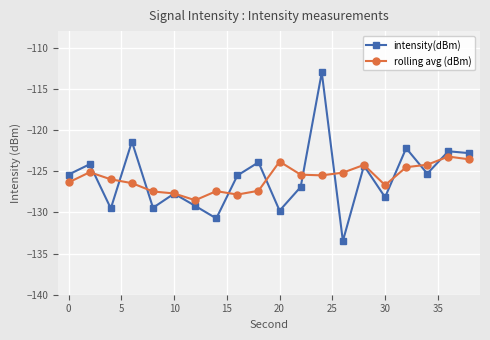

List the series in order of their peak value, lowest first.

rolling avg (dBm), intensity(dBm)